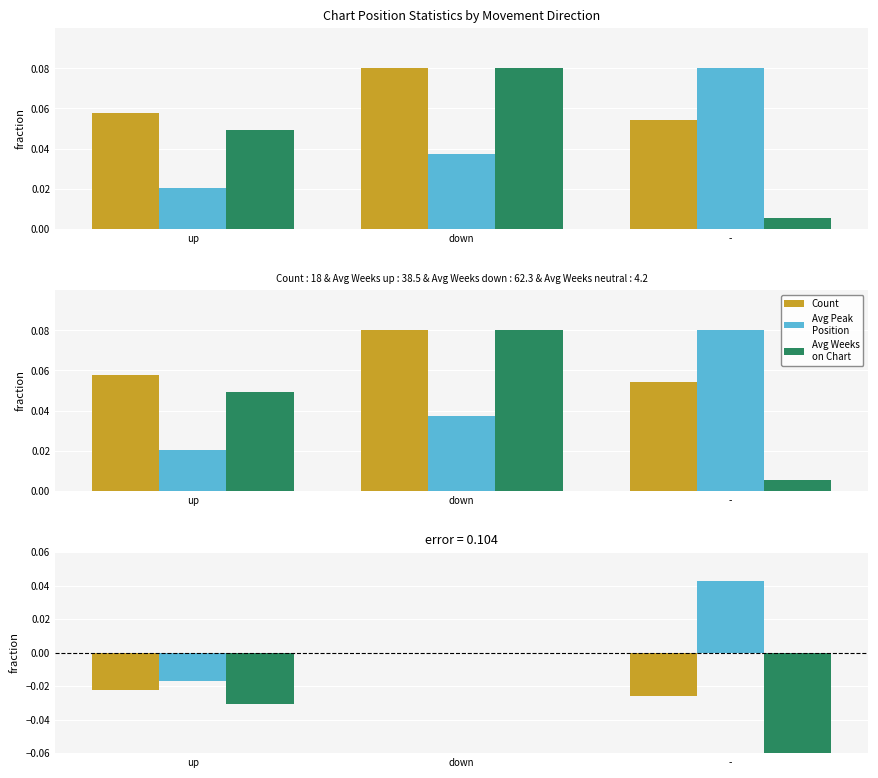

What is the total value across all series at up?

0.1